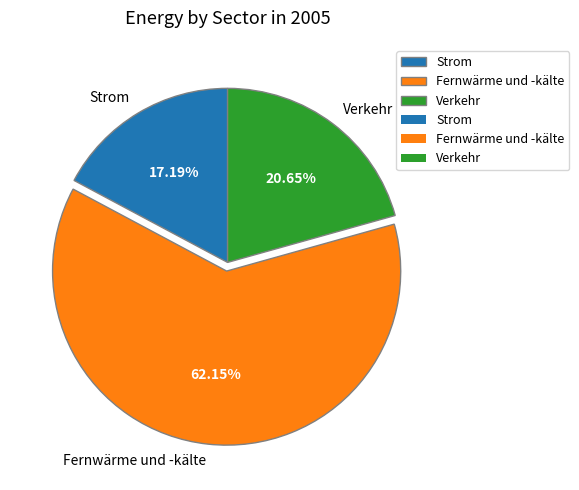

Rank the categories by value from lowest to highest.

Strom, Verkehr, Fernwärme und -kälte